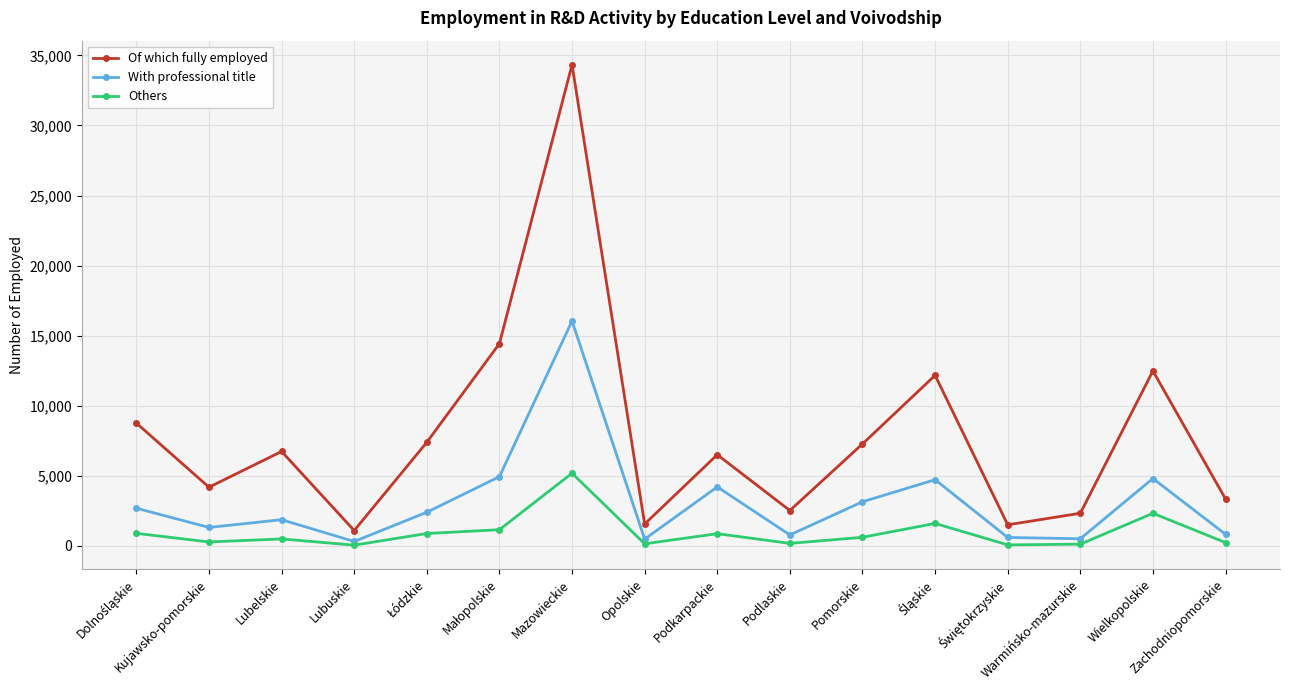

How many data points in Others are less than 596?

8